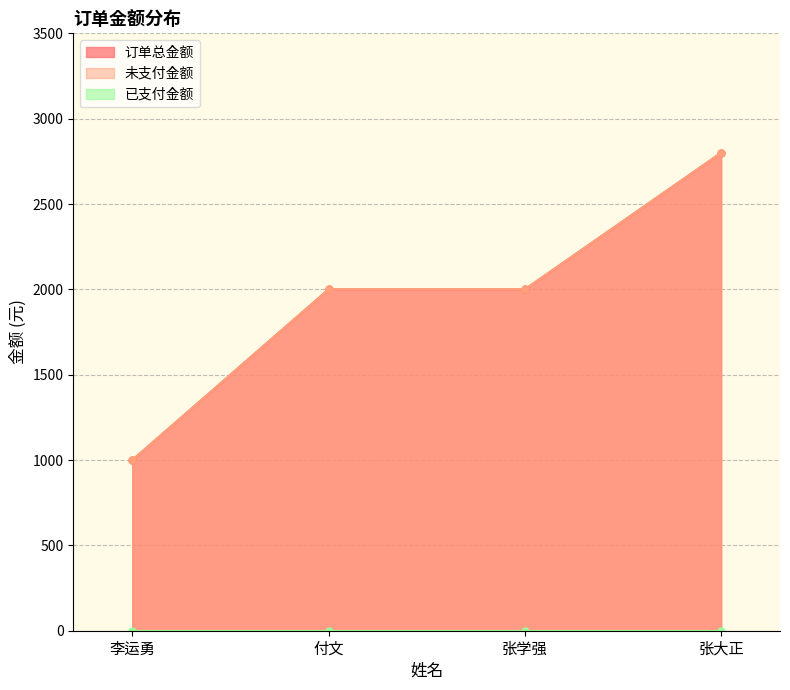

Reading right to left, list all the values displayed in this chart.

订单总金额: 2800	2000	2000	1000
未支付金额: 2800	2000	2000	1000